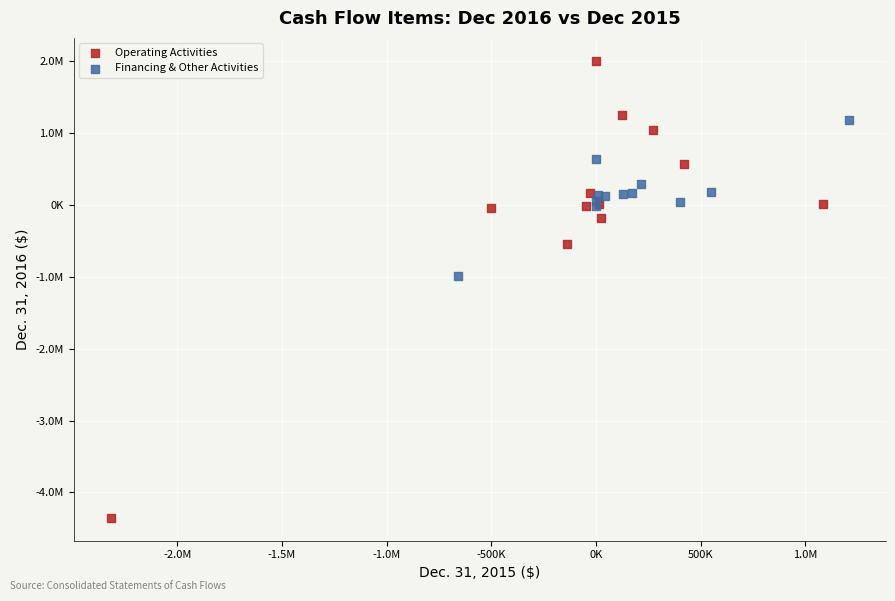

Which series has the largest Y range (max minus min)?

Operating Activities